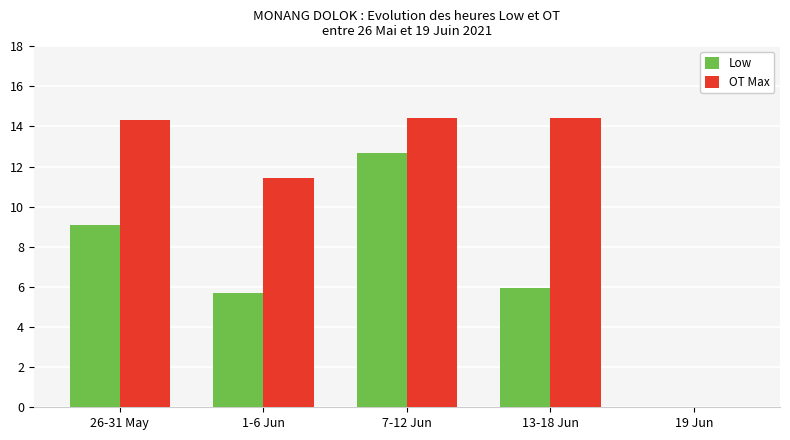

What is the maximum value for OT Max?

14.4